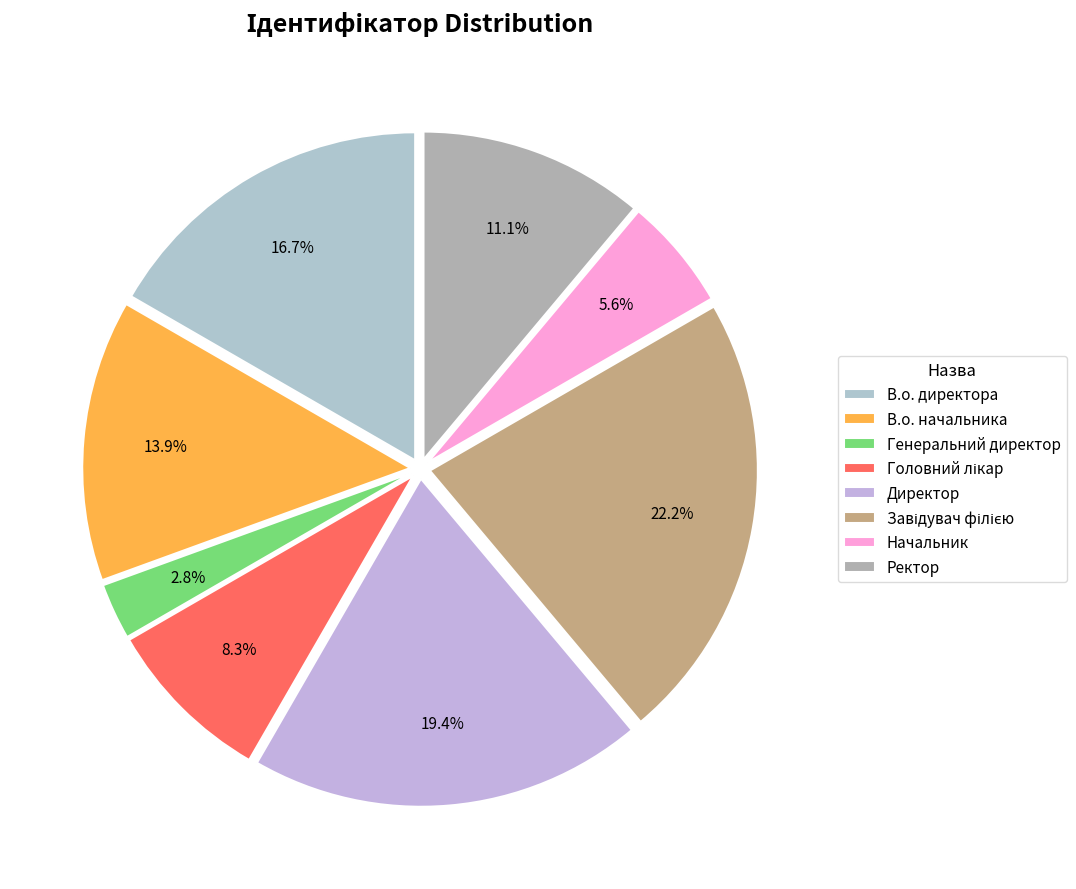

What percentage do Директор and В.о. начальника together represent?

33.3%